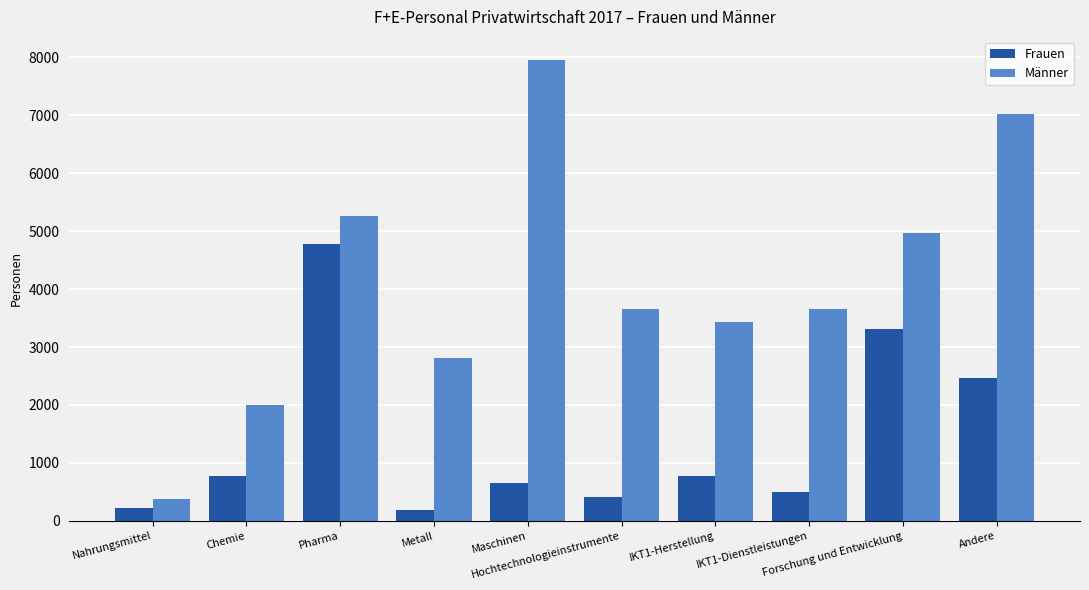

Rank the series by their maximum value, from highest to lowest.

Männer, Frauen